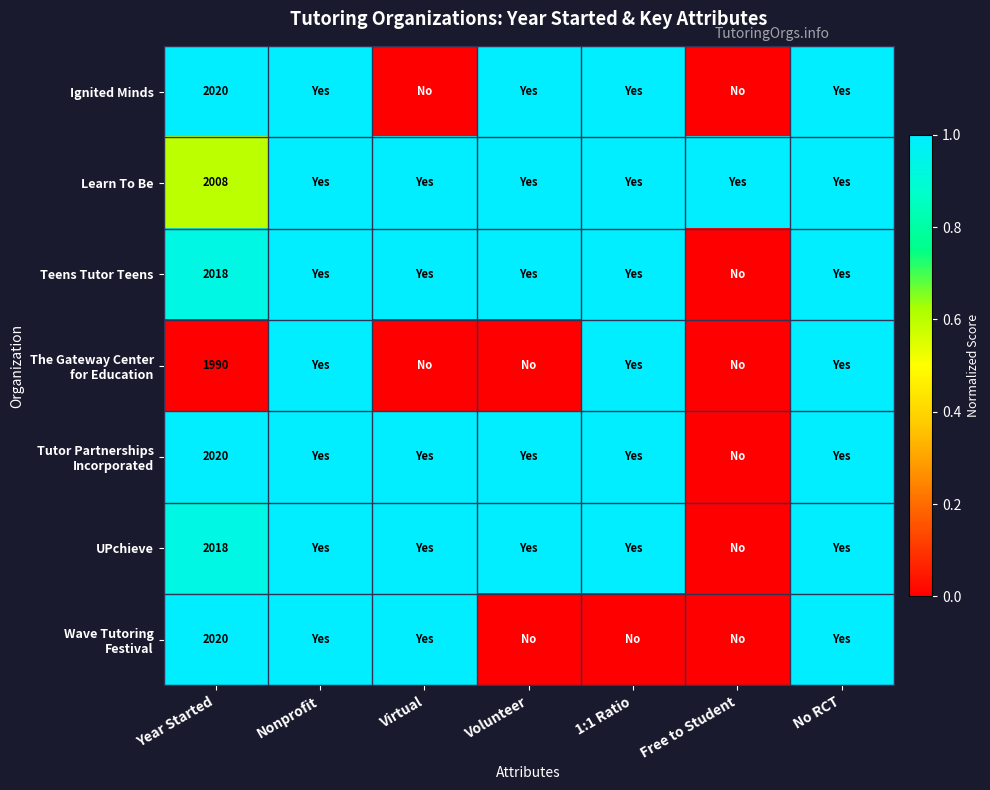

Is it true that Teens Tutor Teens equals 2018 at Year Started?

True